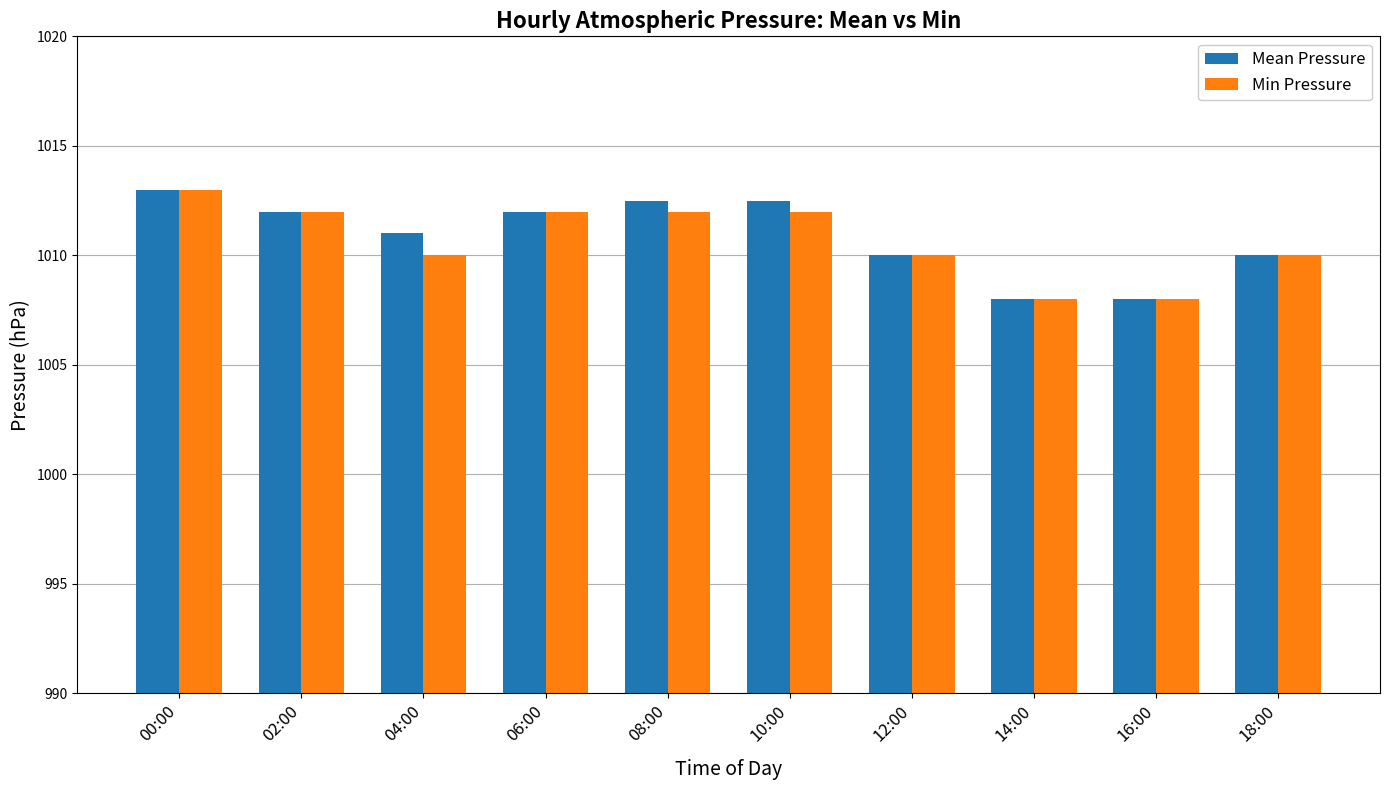

What is the spread (max minus min) of values at 04:00?

1.0